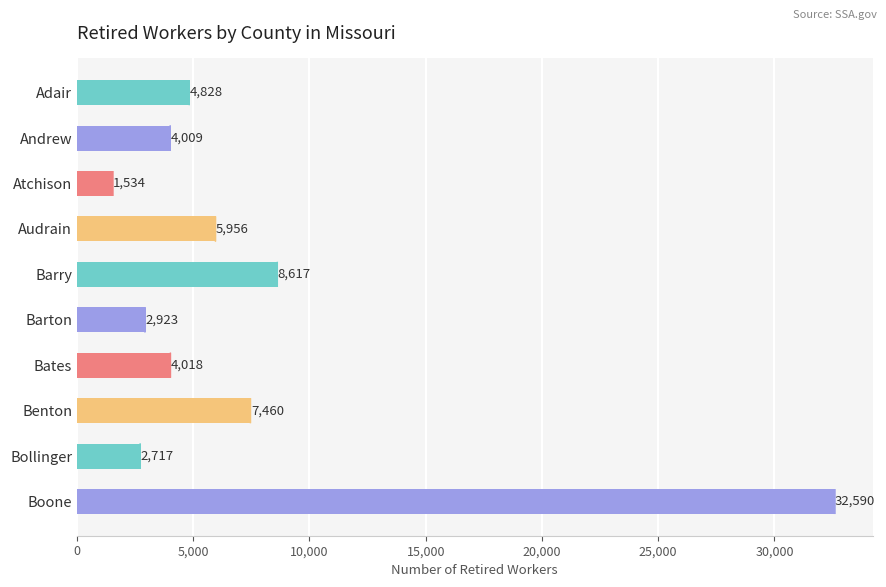

Reading top to bottom, list all the values displayed in this chart.

4828	4009	1534	5956	8617	2923	4018	7460	2717	32590